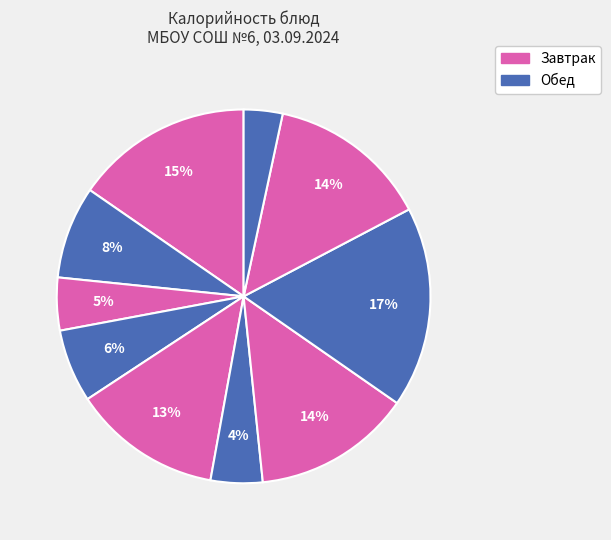

To the nearest percent, what is the average slice percentage?

10%